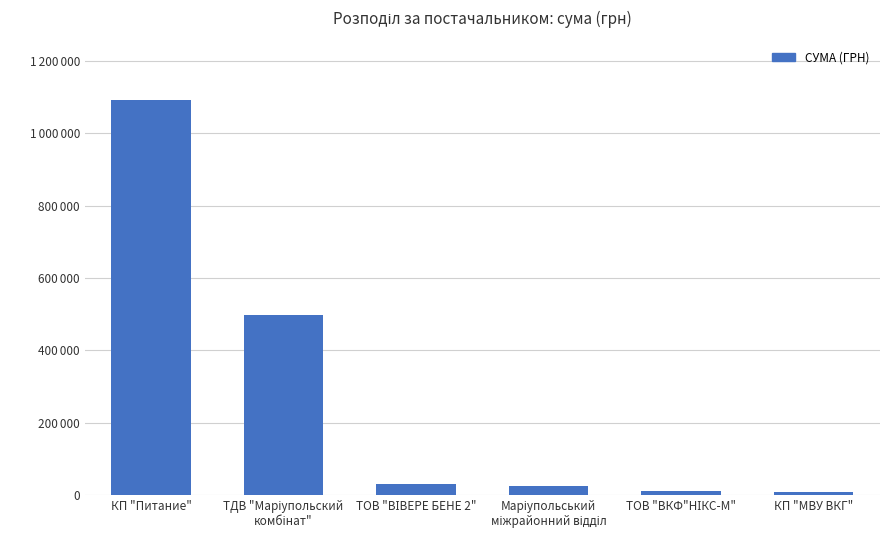

Which label corresponds to the smallest value in the chart?

КП "МВУ ВКГ"